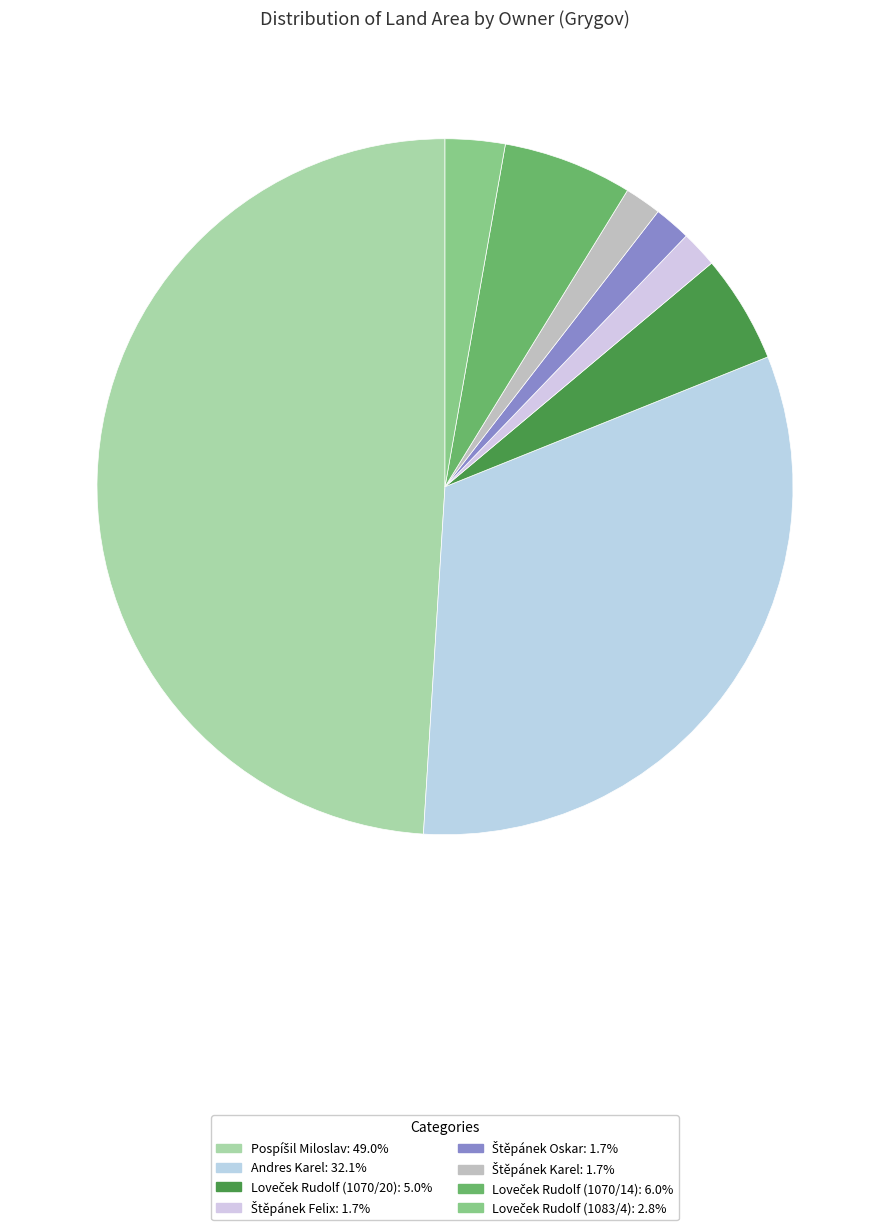

Does Loveček Rudolf (1070/14) account for over 50% of the chart?

No